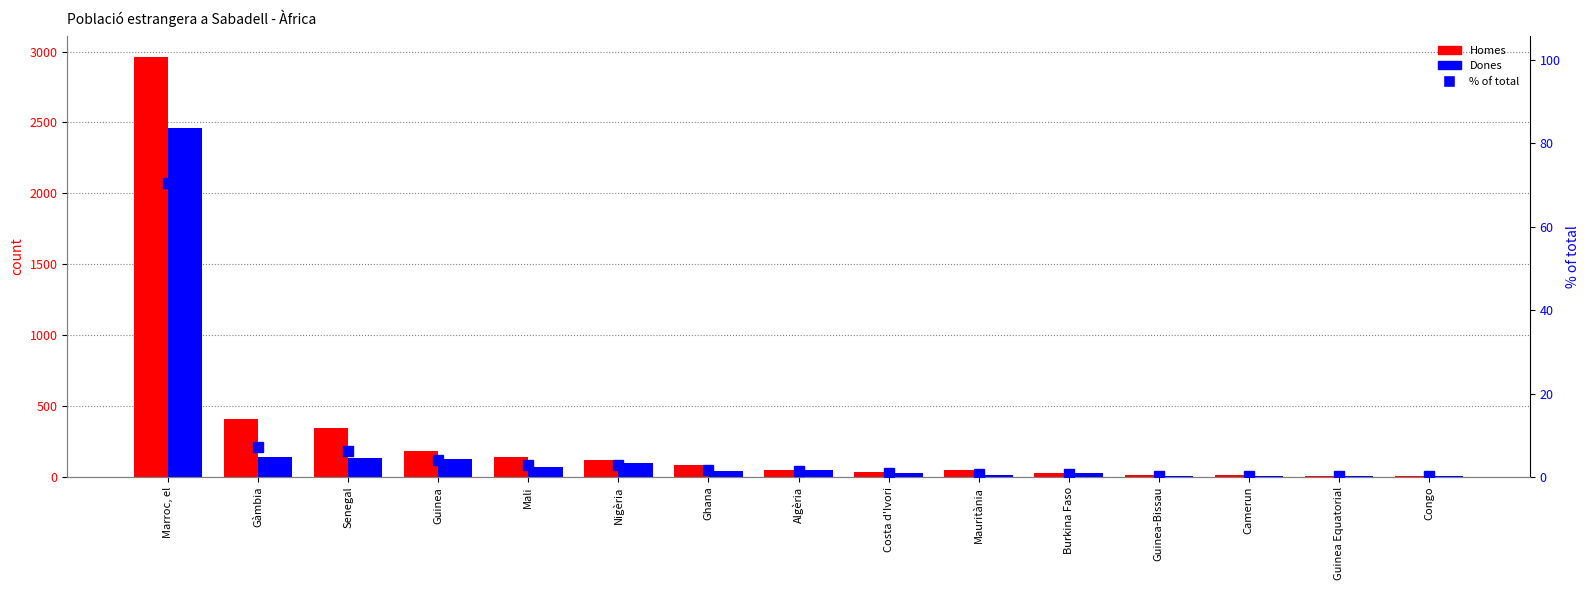

What is the approximate value of Homes at Ghana?

86.0